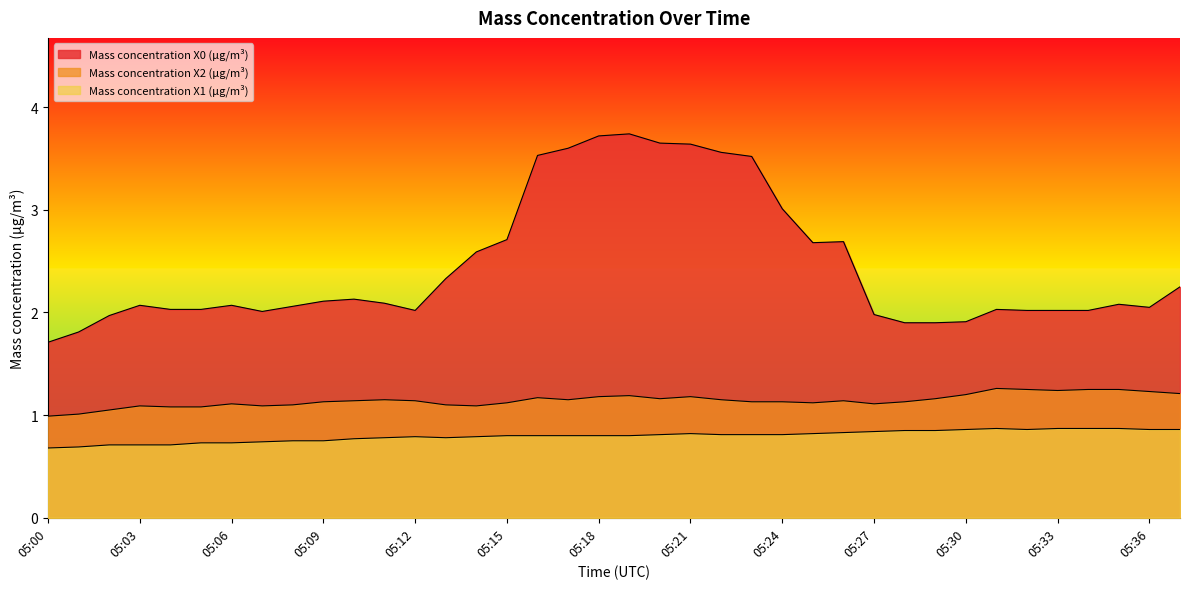

True or false: Mass concentration X1 (μg/m³) has a value of 0.8 at 05:10.

True